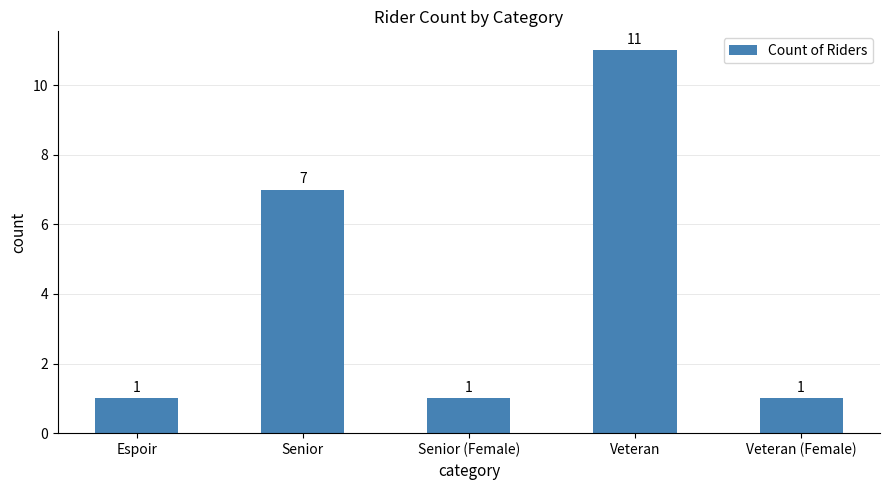

The value at Senior (Female) is 1. True or false?

True